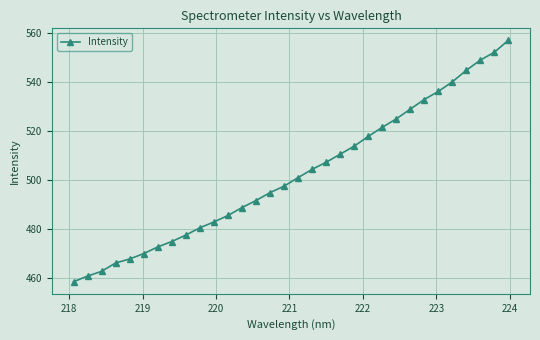

What is the value of the 7th point from the left?

472.5